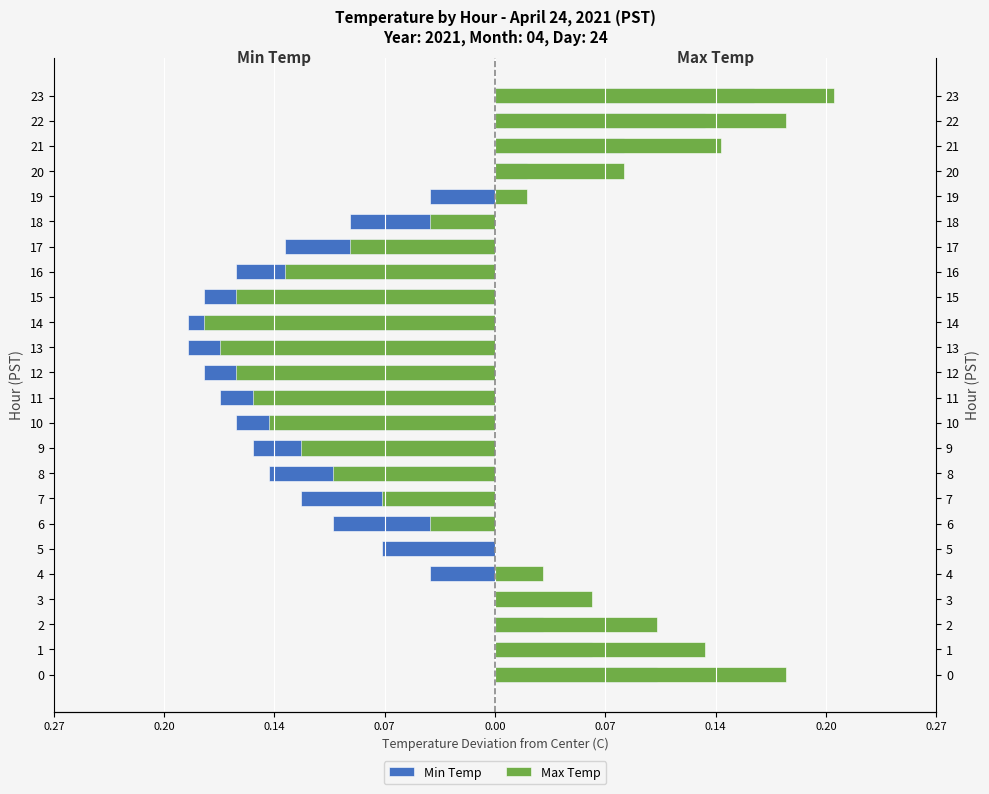

Which series has the widest spread of values?

Max Temp